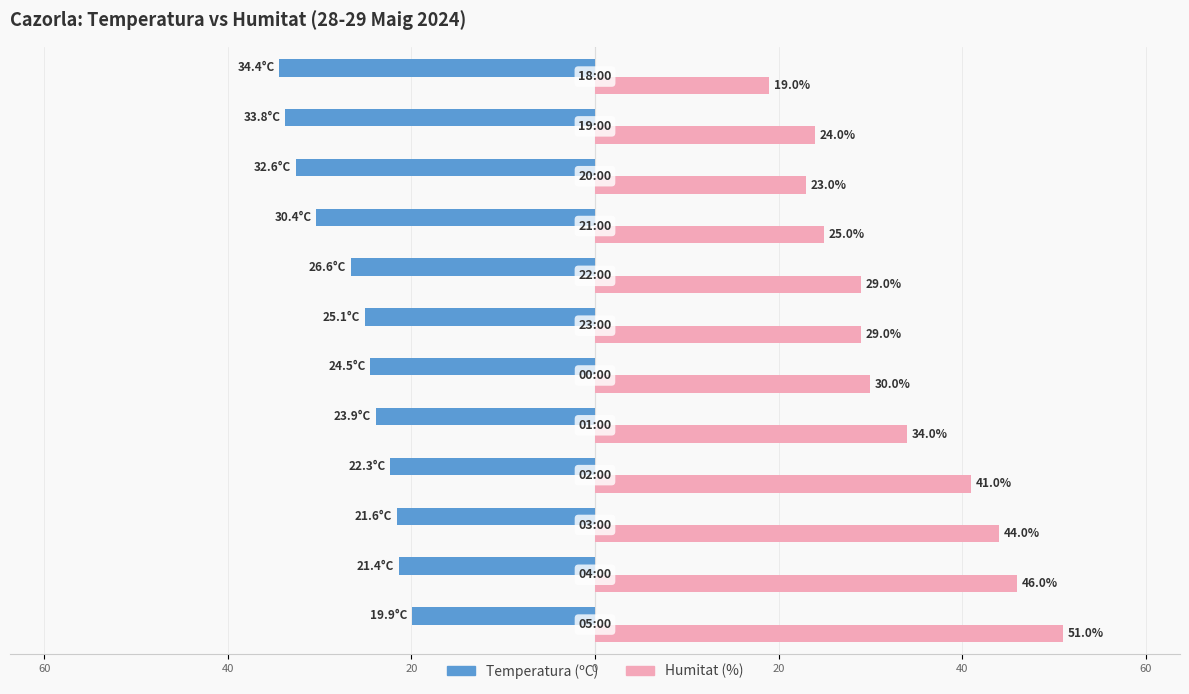

Reading right to left, transcribe all the data shown in this chart.

Temperatura (ºC): -34.4	-33.8	-32.6	-30.4	-26.6	-25.1	-24.5	-23.9	-22.3	-21.6	-21.4	-19.9
Humitat (%): 19.0	24.0	23.0	25.0	29.0	29.0	30.0	34.0	41.0	44.0	46.0	51.0